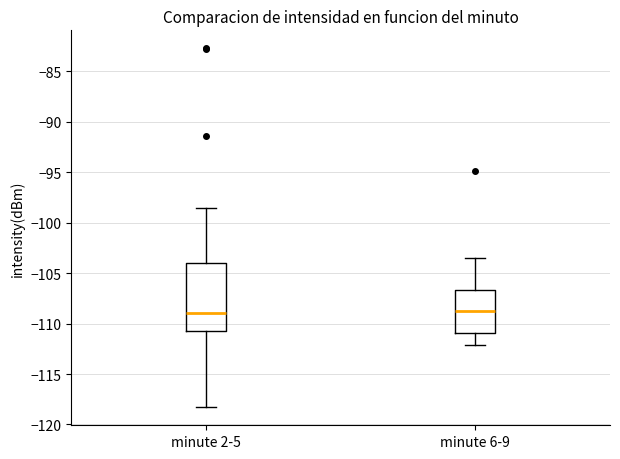

Which box is the tallest, from its lower edge to its upper edge?

minute 2-5